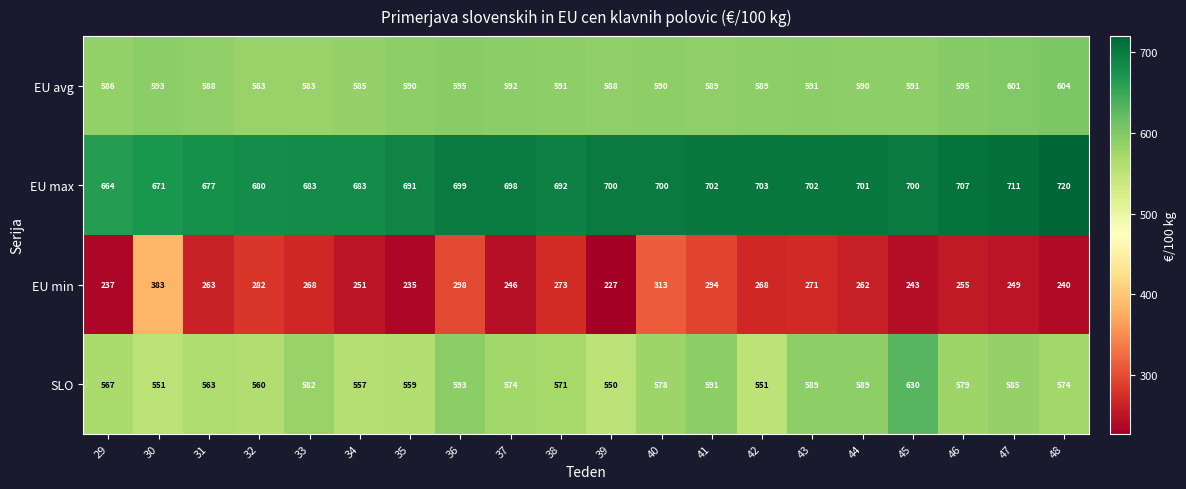

List the series in order of their peak value, lowest first.

EU min, EU avg, SLO, EU max